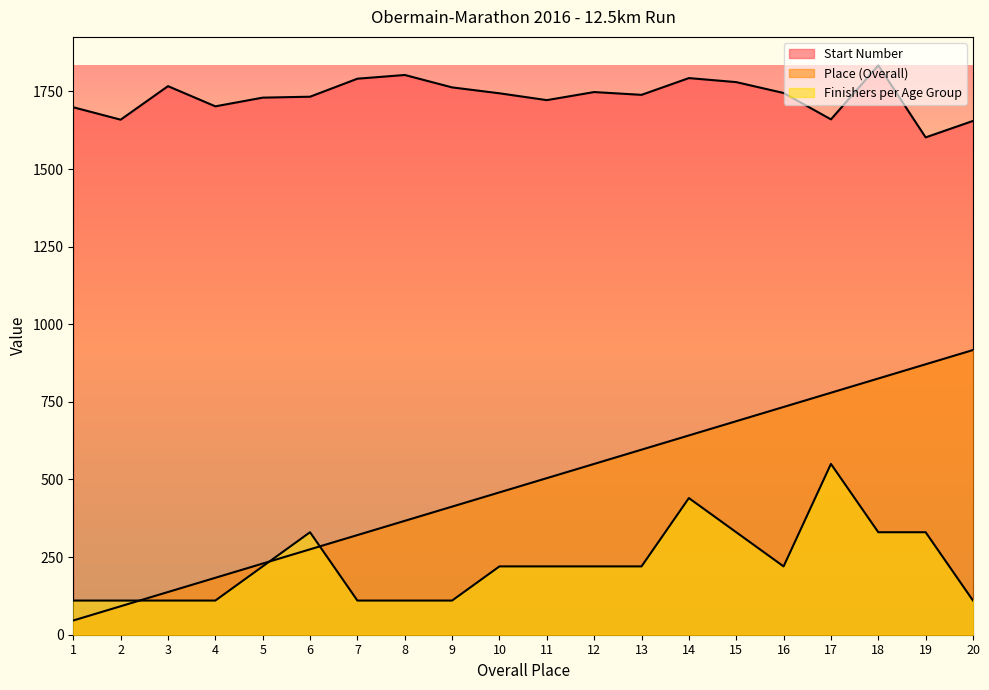

True or false: Start Number and Finishers per Age Group intersect in this chart.

False